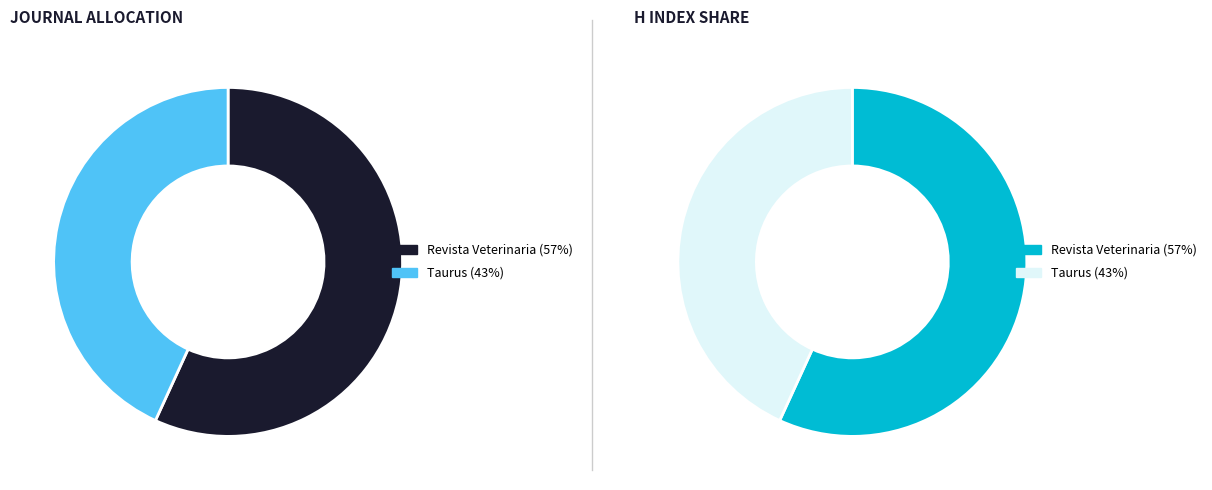

Is there any slice that represents more than half of the pie?

Yes